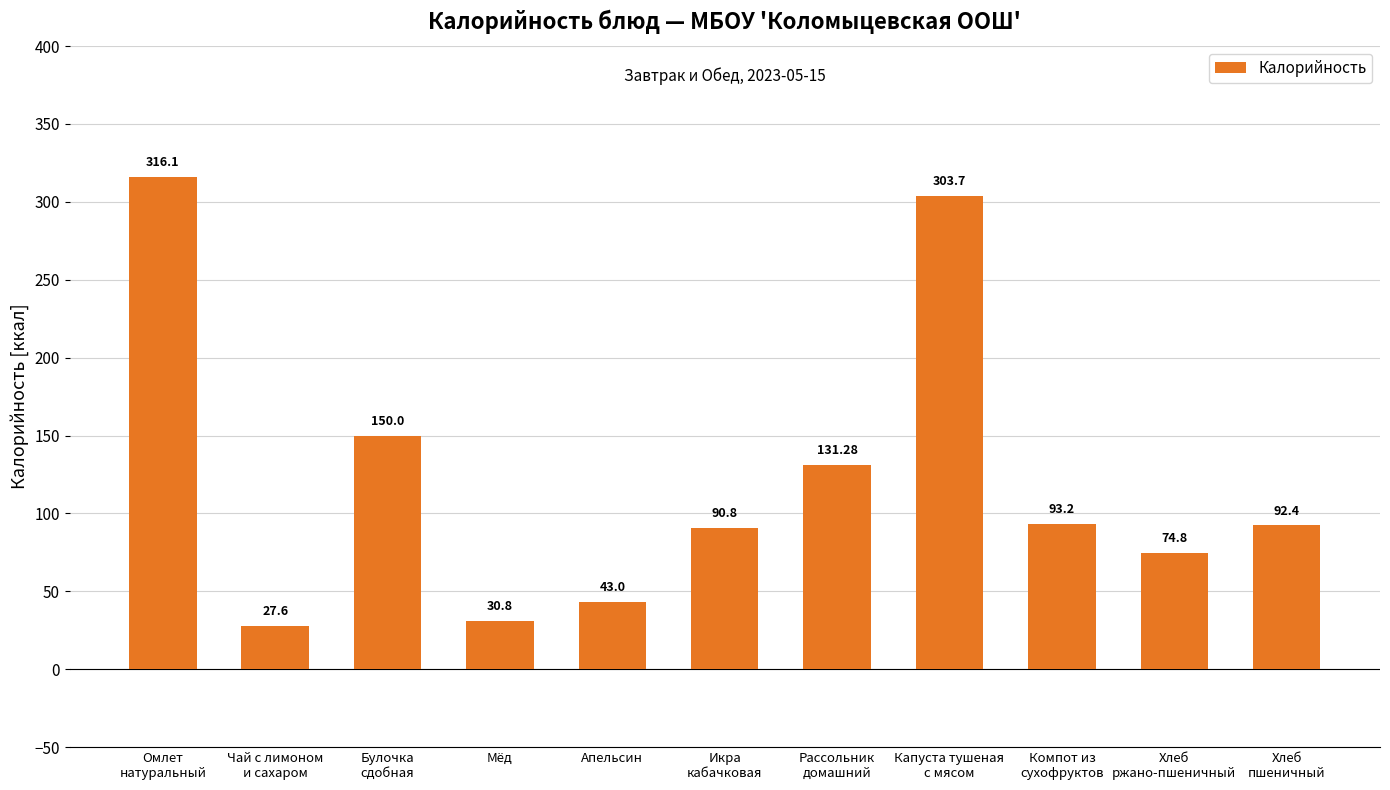

Reading left to right, what are all the values shown in this chart?

316.1	27.6	150.0	30.8	43.0	90.8	131.3	303.7	93.2	74.8	92.4